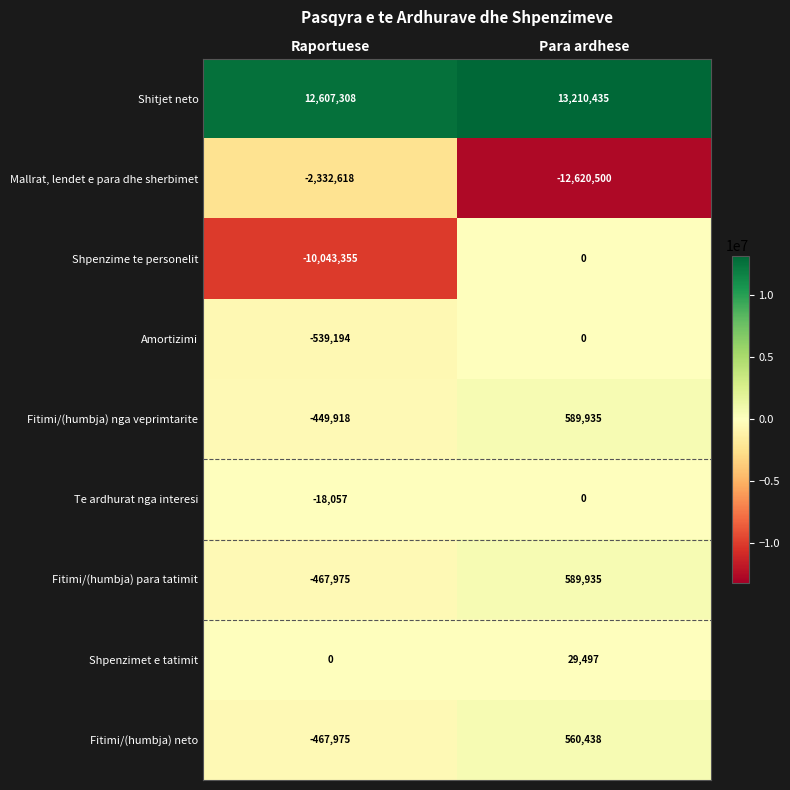

Reading right to left, extract all data points from this chart.

Shitjet neto: Para ardhese=13210435	Raportuese=12607308
Mallrat, lendet e para dhe sherbimet: Para ardhese=-12620500	Raportuese=-2332618
Shpenzime te personelit: Para ardhese=0	Raportuese=-10043355
Amortizimi: Para ardhese=0	Raportuese=-539194
Fitimi/(humbja) nga veprimtarite: Para ardhese=589935	Raportuese=-449918
Te ardhurat nga interesi: Para ardhese=0	Raportuese=-18057
Fitimi/(humbja) para tatimit: Para ardhese=589935	Raportuese=-467975
Shpenzimet e tatimit: Para ardhese=29497	Raportuese=0
Fitimi/(humbja) neto: Para ardhese=560438	Raportuese=-467975